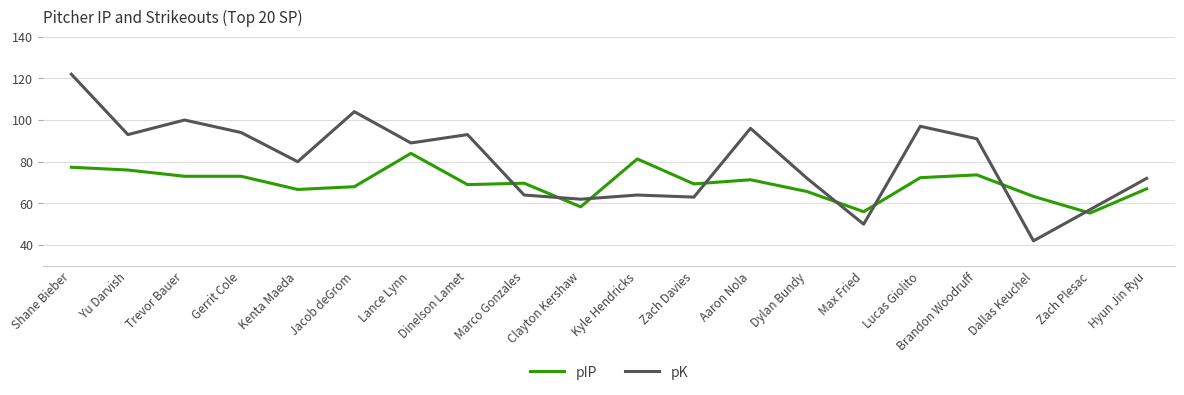

Which series has the widest spread of values?

pK